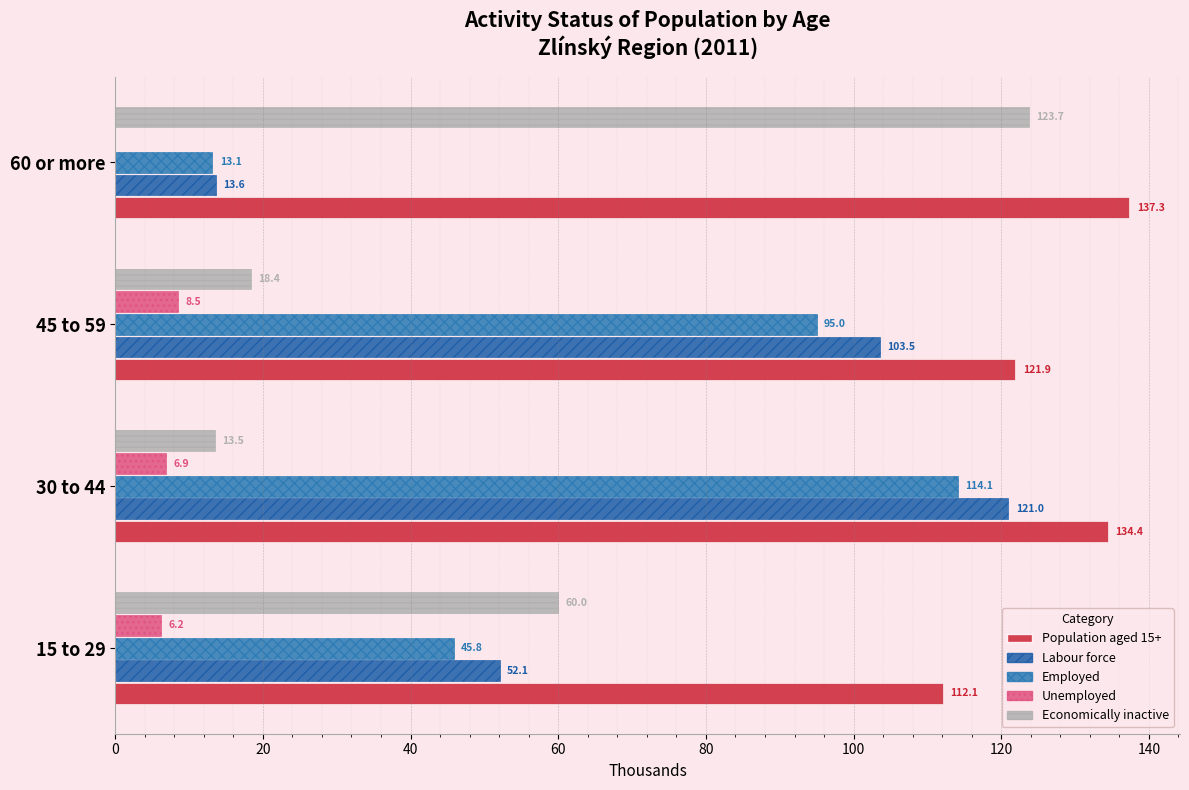

Count the number of data series in this chart.

5